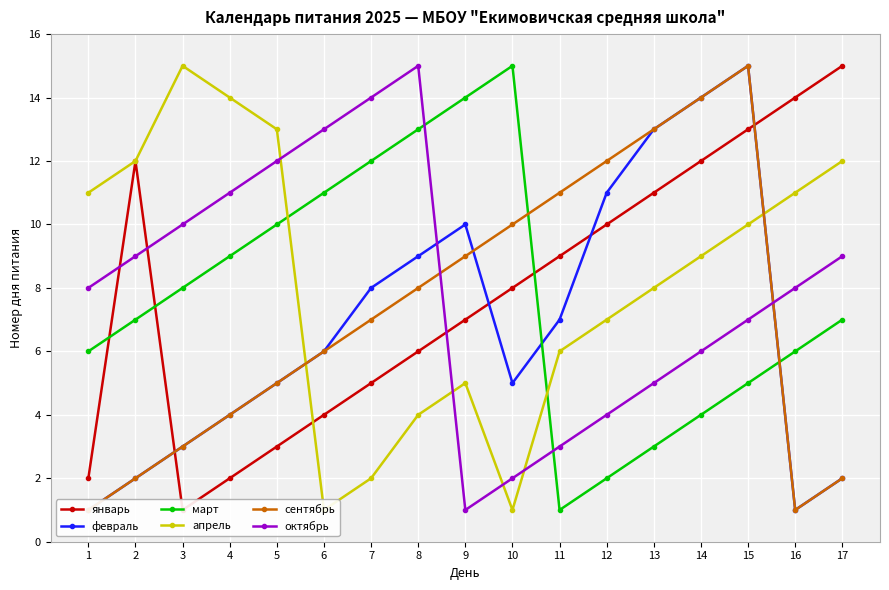

What is the value of the октябрь point at the 3rd from the left?

10